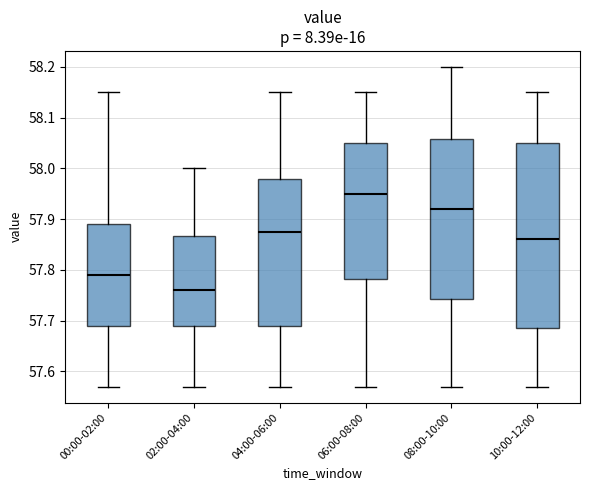

Reading left to right, read every box against the y-axis: the position of its median line, the range the box covers, and the ends of its whiskers. The values are not printed on the chart, so give them approximately, as read against the axis.

00:00-02:00: median 57.79, box 57.69 to 57.89, whiskers 57.57 to 58.15
02:00-04:00: median 57.76, box 57.69 to 57.87, whiskers 57.57 to 58.00
04:00-06:00: median 57.88, box 57.69 to 57.98, whiskers 57.57 to 58.15
06:00-08:00: median 57.95, box 57.78 to 58.05, whiskers 57.57 to 58.15
08:00-10:00: median 57.92, box 57.74 to 58.06, whiskers 57.57 to 58.20
10:00-12:00: median 57.86, box 57.69 to 58.05, whiskers 57.57 to 58.15